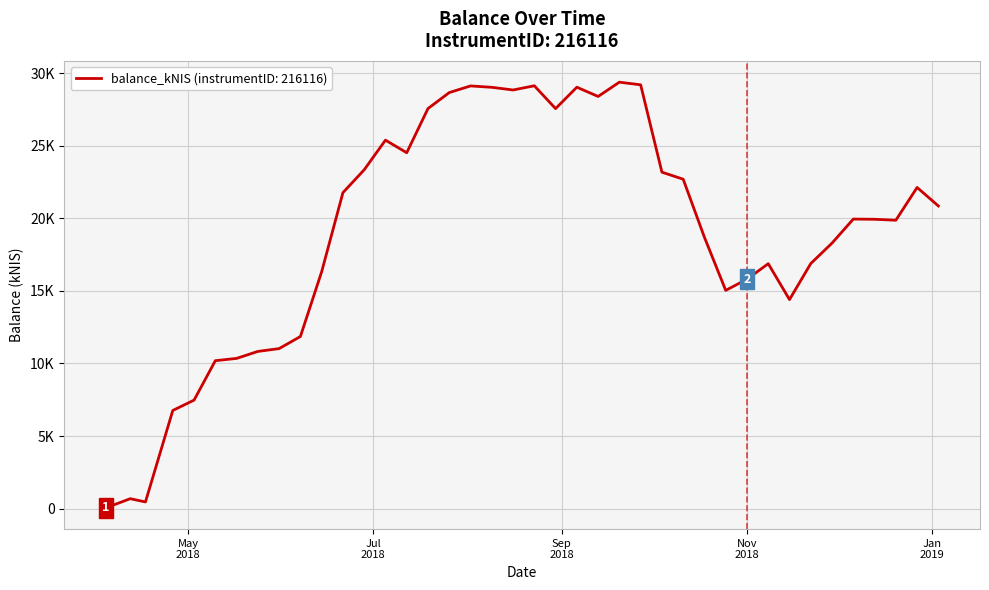

Does the chart have visible grid lines?

Yes